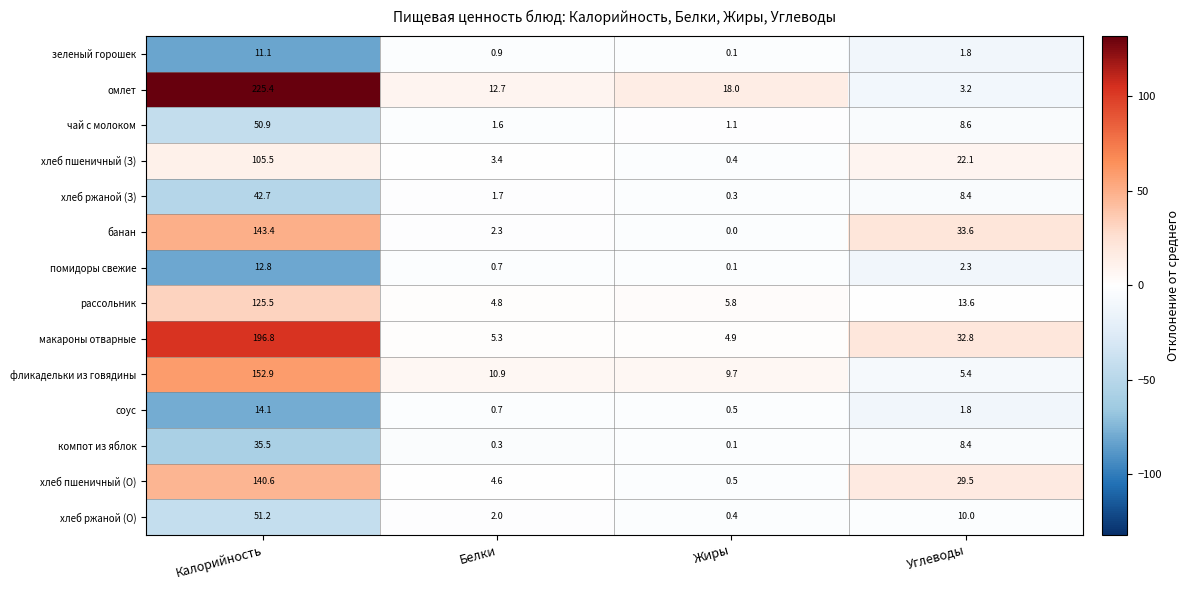

The банан series shows 33.6 at Углеводы. True or false?

True